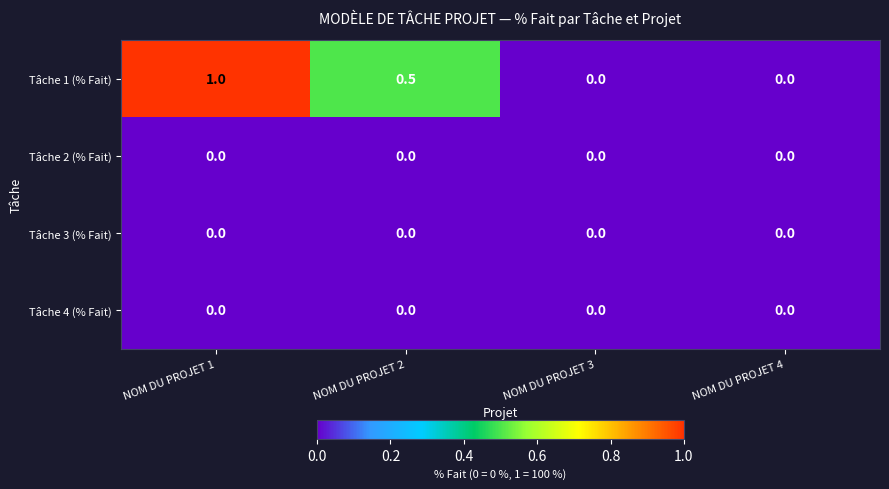

What is the total value across all series at NOM DU PROJET 1?

1.0